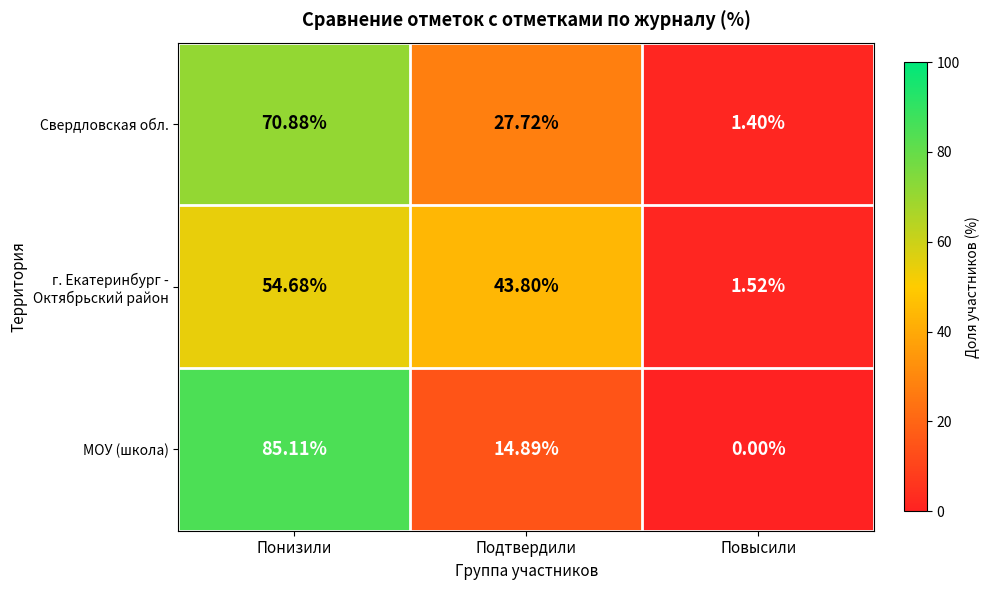

At which category is the sum across all series the highest?

Понизили